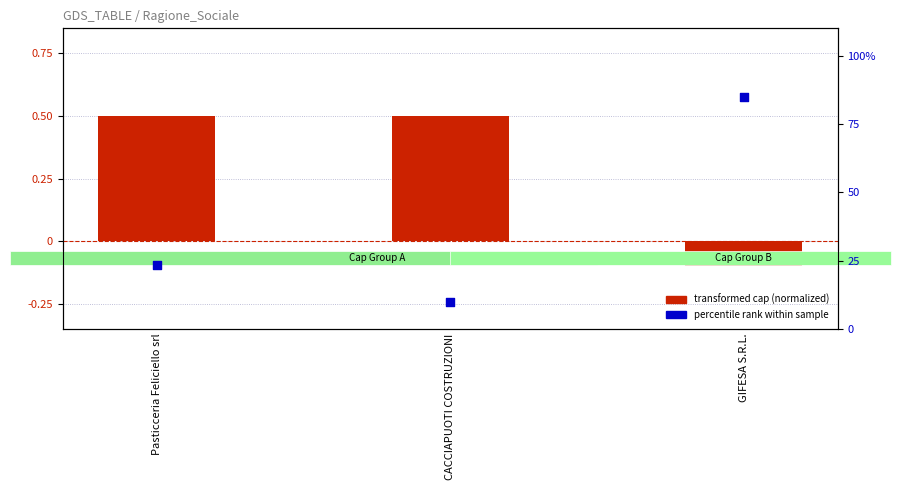

Which series contains the highest Y value?

percentile rank within sample